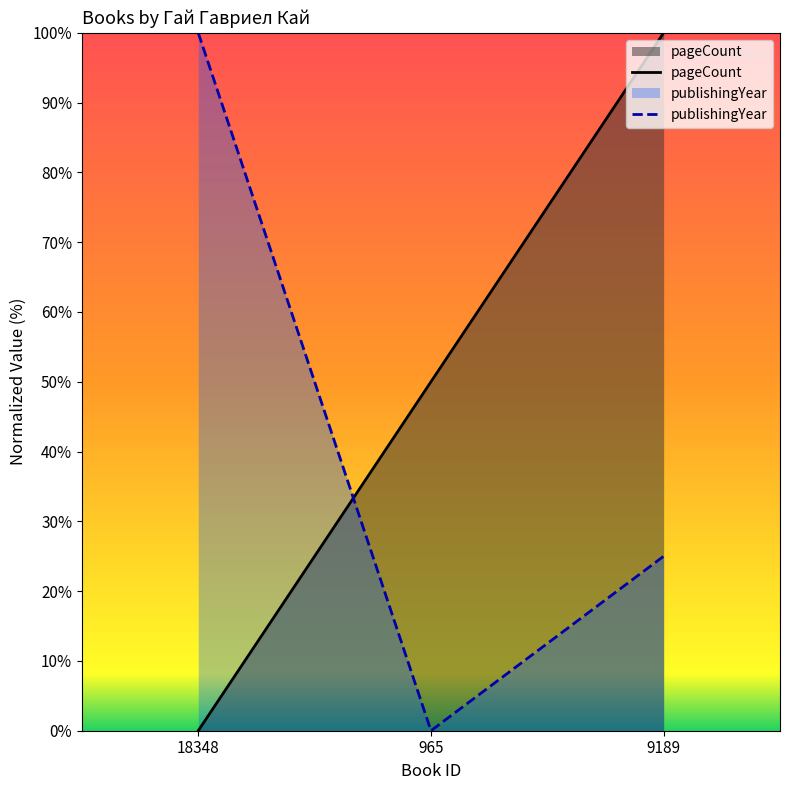

True or false: publishingYear has a value of 154 at 18348.

False